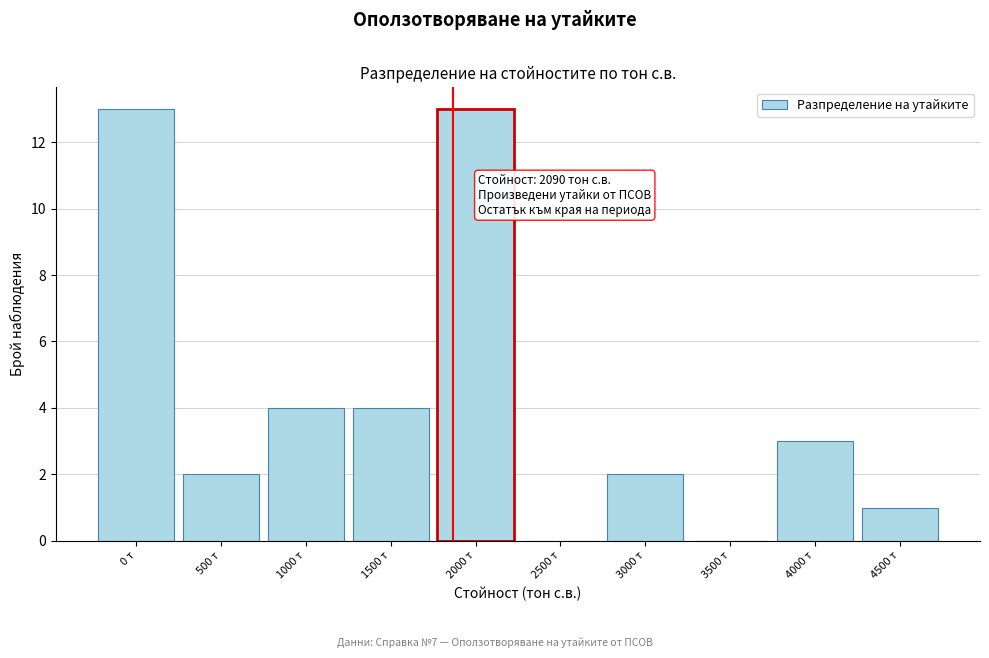

Reading right to left, list all the values displayed in this chart.

4500 т=1	4000 т=3	3500 т=0	3000 т=2	2500 т=0	2000 т=13	1500 т=4	1000 т=4	500 т=2	0 т=13